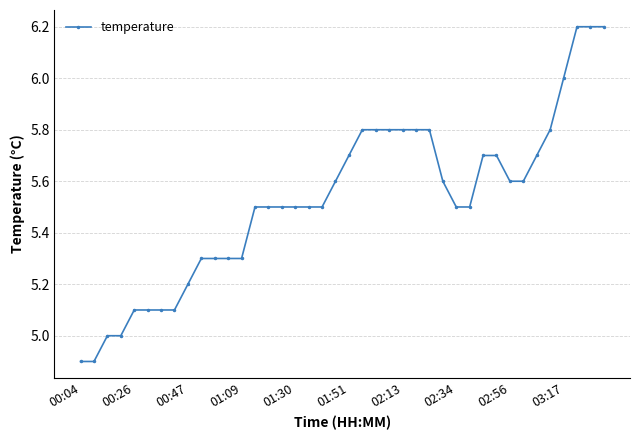

What is the sum of all values?

221.0